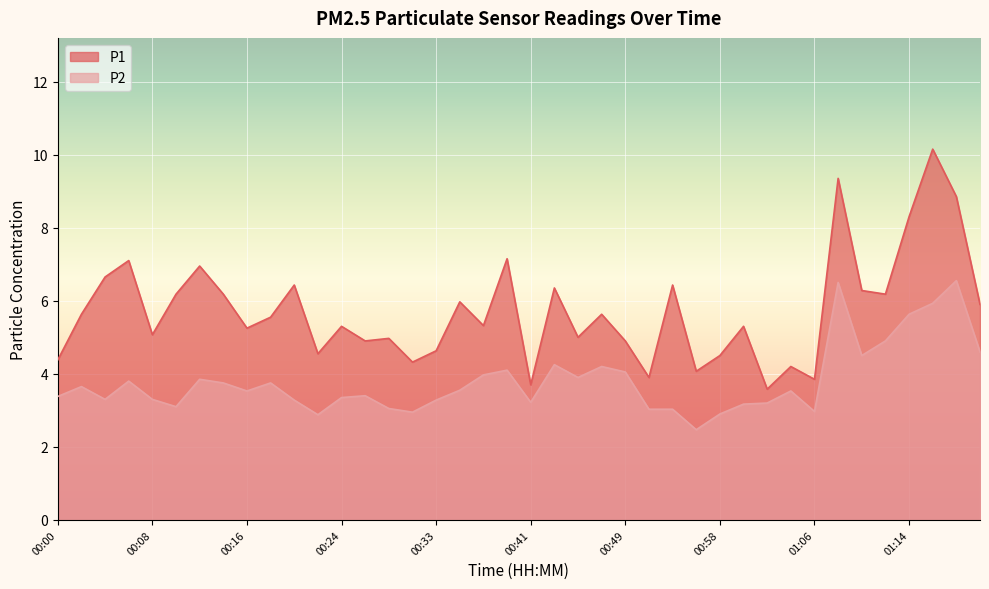

Is the value of P1 at 00:24 greater than the value of P2 at 00:16?

Yes